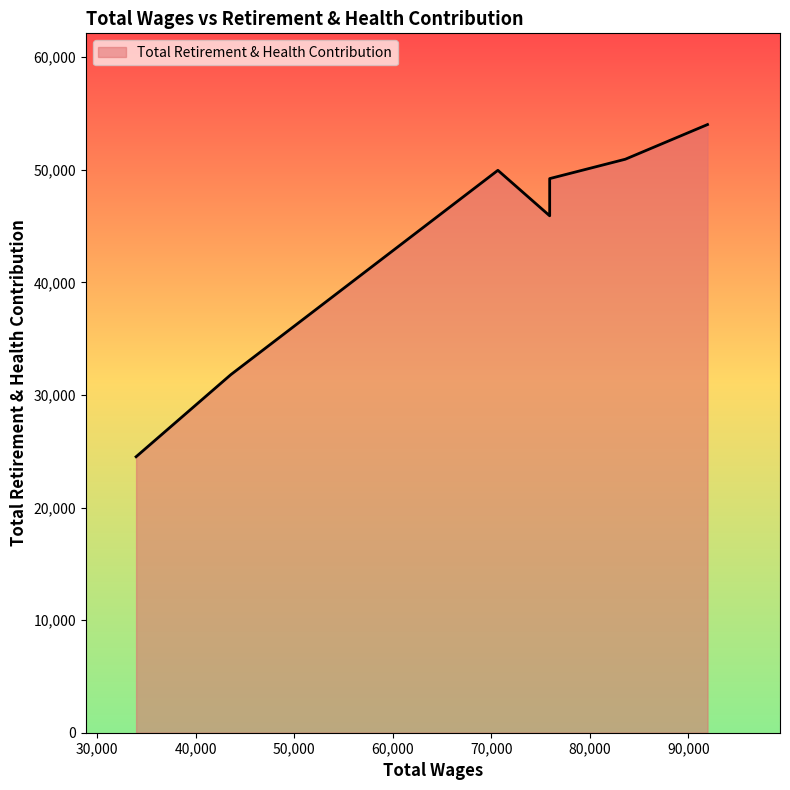

Which label corresponds to the smallest value in the chart?

33952.0